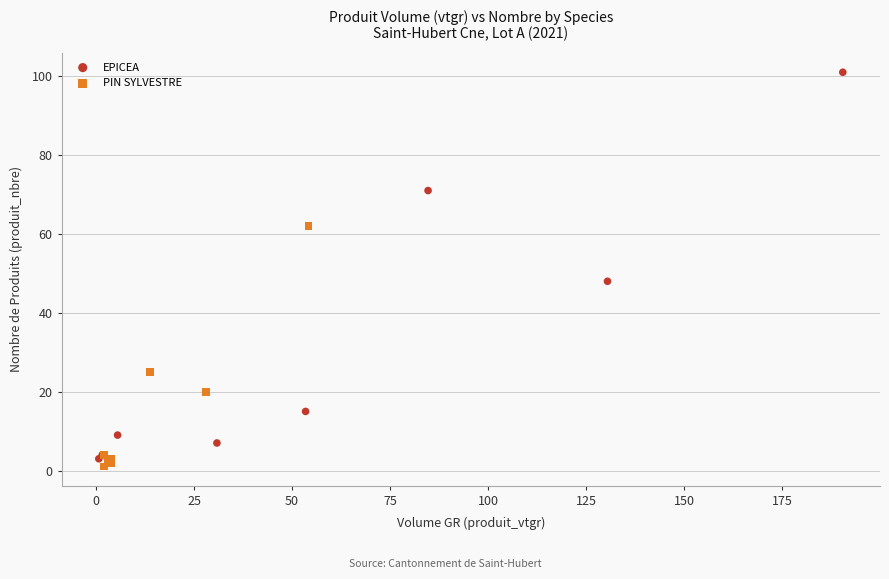

Which series has the widest spread of Y values?

EPICEA